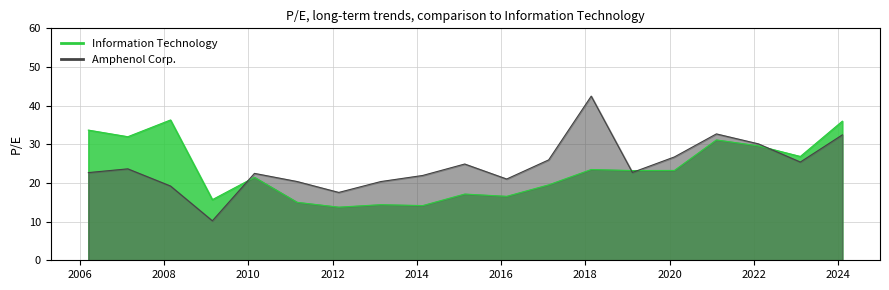

Rank the categories by Information Technology value from lowest to highest.

2012-02-24, 2014-02-21, 2013-02-22, 2011-02-28, 2009-02-23, 2016-02-19, 2015-02-20, 2017-02-17, 2010-02-23, 2019-02-13, 2020-02-12, 2018-02-21, 2023-02-08, 2022-02-09, 2021-02-10, 2007-02-21, 2006-03-16, 2024-02-07, 2008-02-26